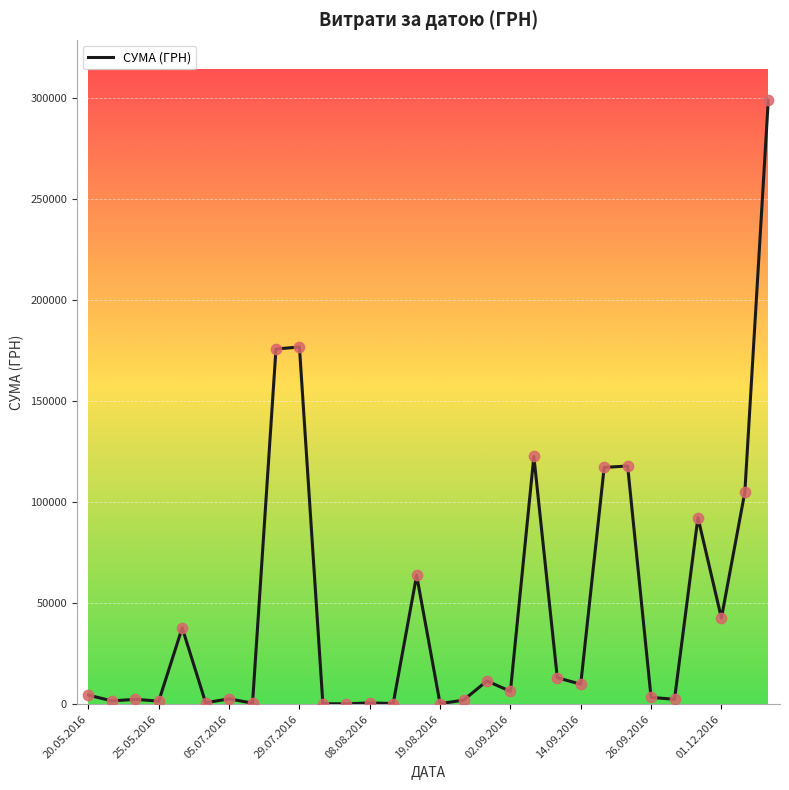

What is the maximum value shown in the chart?

298836.3